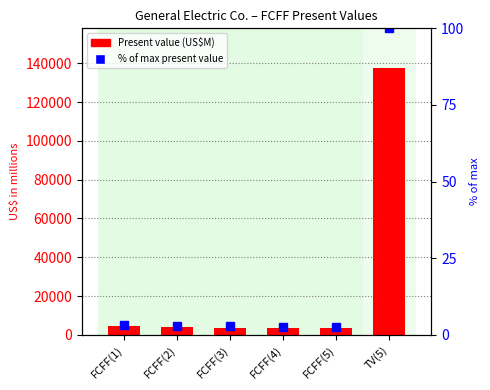

Between FCFF(1) and TV(5), which series saw the biggest shift?

Present Value (FCFF/TV)